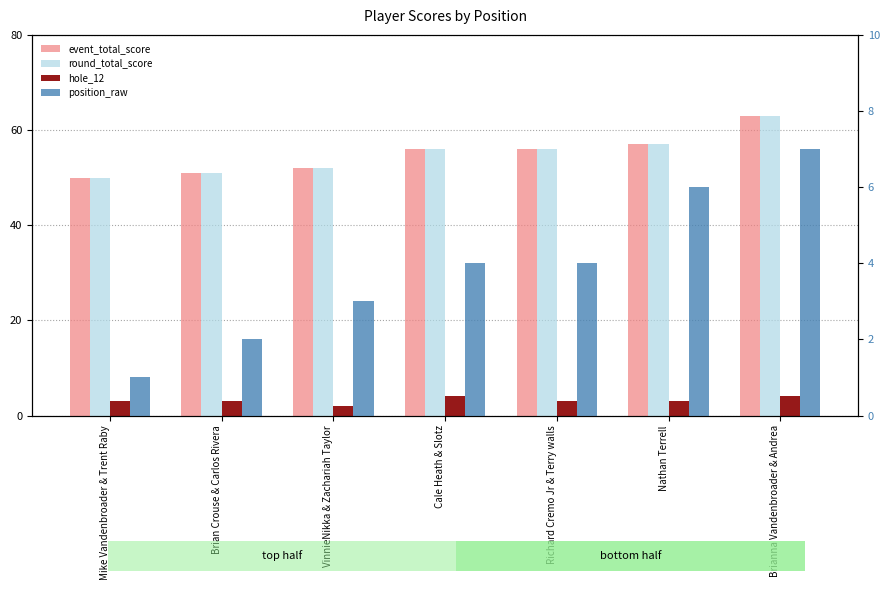

At which category is the sum across all series the highest?

Brianna Vandenbroader & Andrea